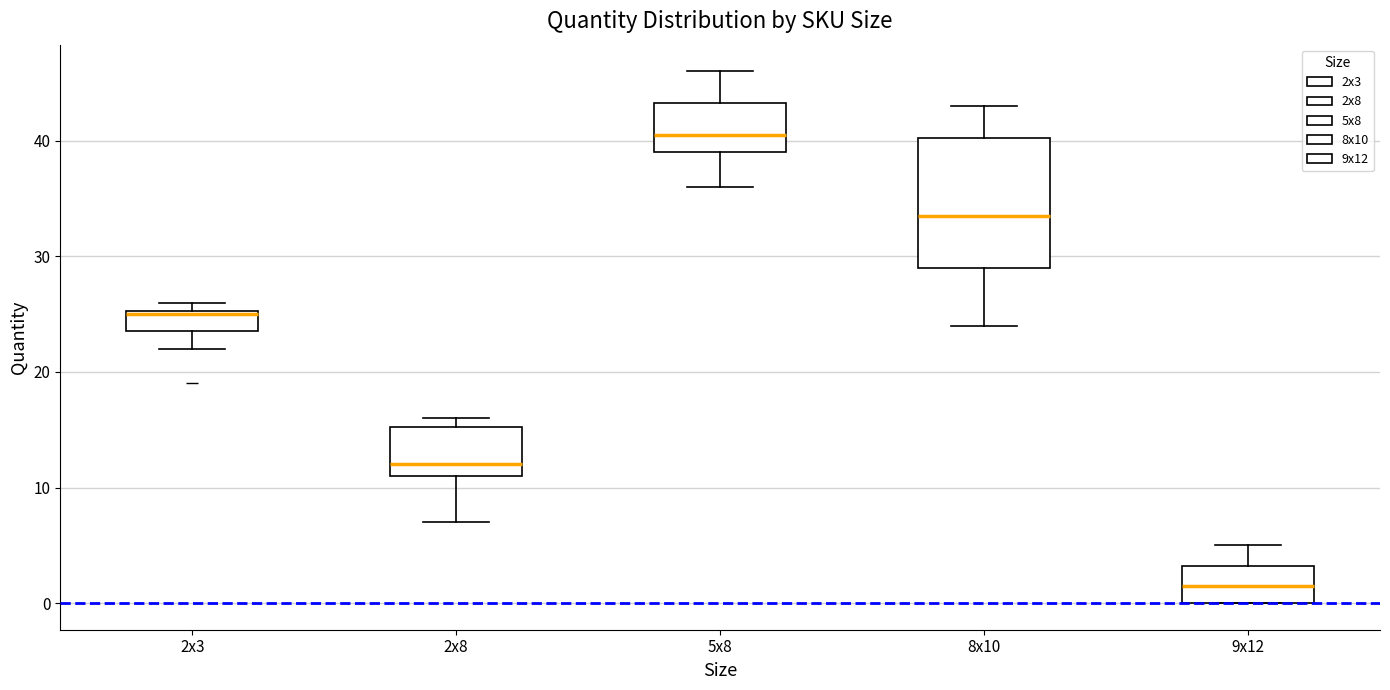

Where is the upper edge of the box for 2x8 on the y-axis? The values are not printed on the chart, so give them approximately, as read against the axis.

15